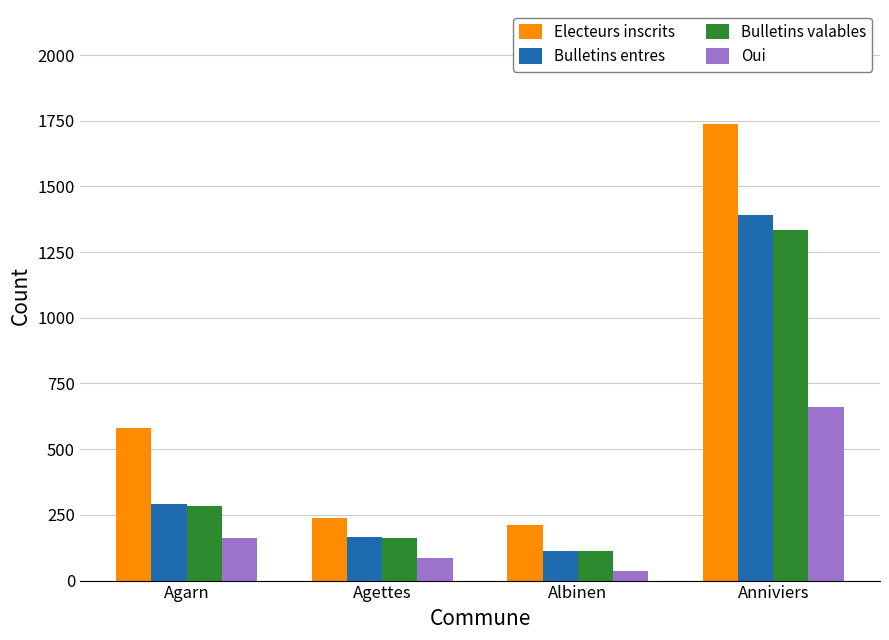

At how many categories does at least one series exceed 904?

1